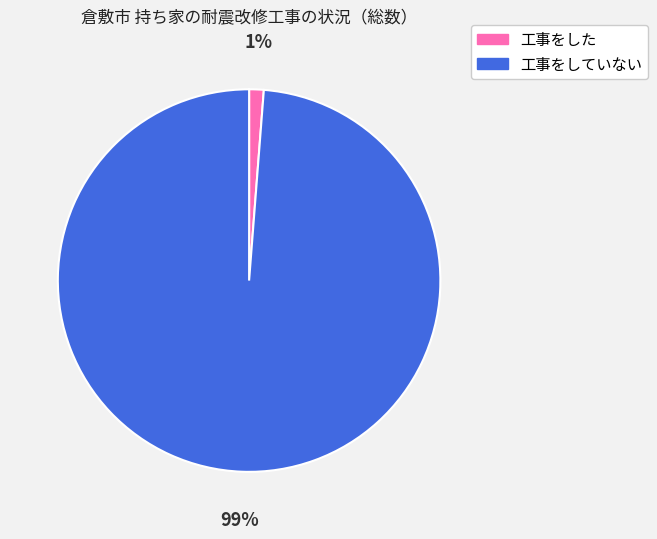

Which has a higher value, 工事をしていない or 工事をした?

工事をしていない